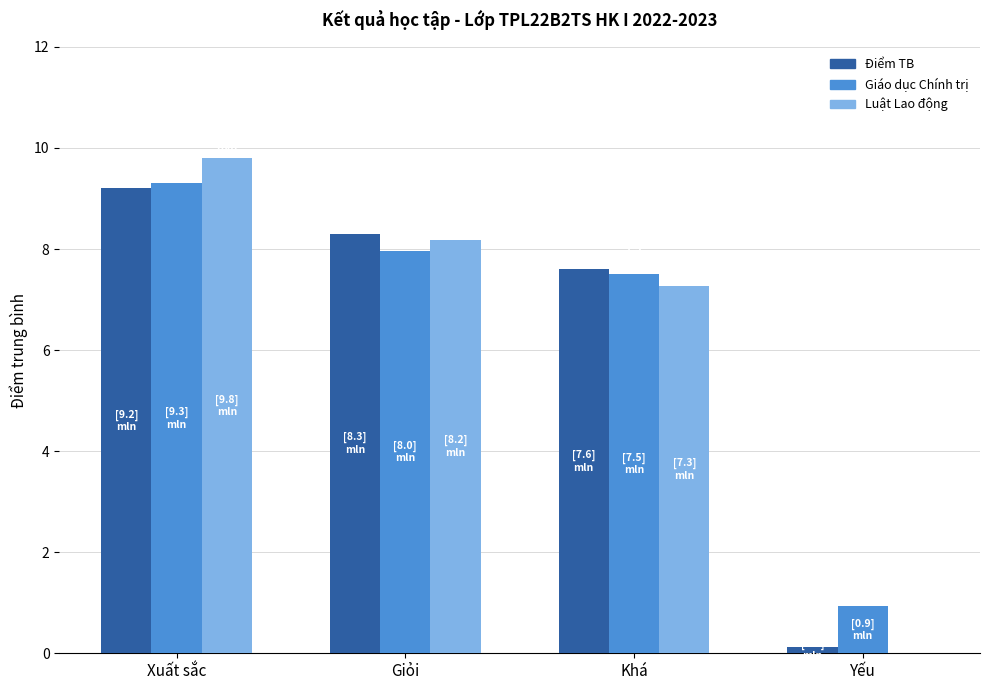

At which category is the sum across all series the highest?

Xuất sắc